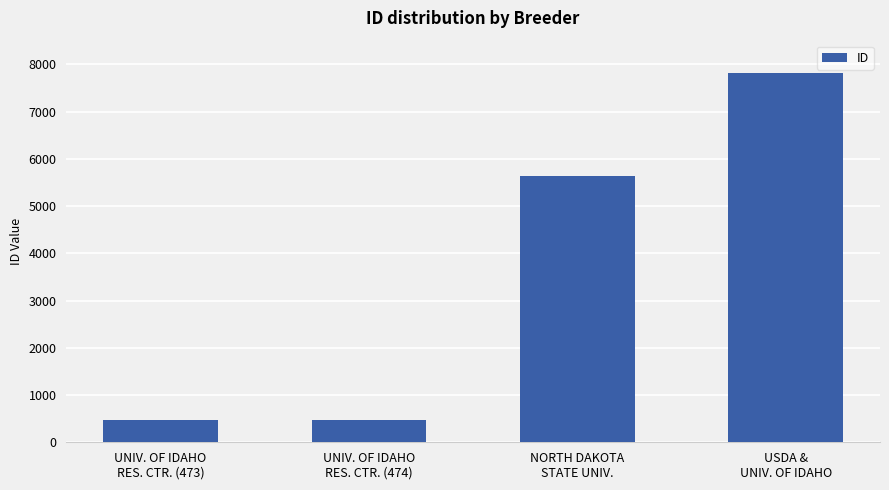

What is the maximum value shown in the chart?

7809